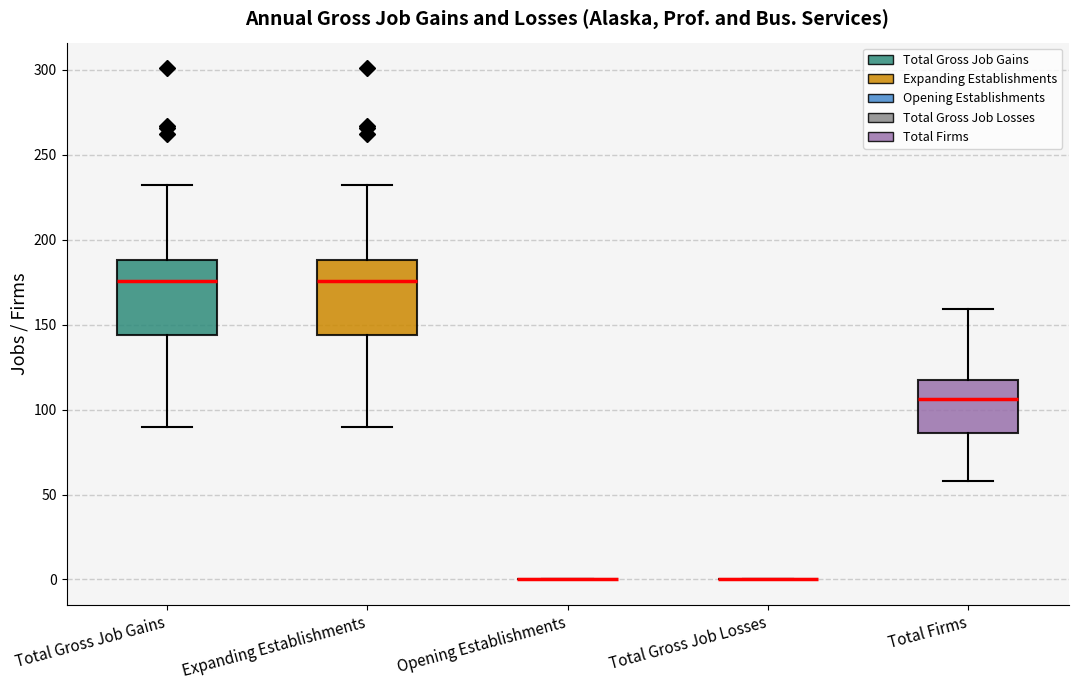

Reading left to right, transcribe this box plot: for each box, give where its median line is, the range the box spans, and where its two whiskers end, as read against the y-axis. The values are not printed on the chart, so give them approximately, as read against the axis.

Total Gross Job Gains: median 175, box 145 to 190, whiskers 90 to 230
Expanding Establishments: median 175, box 145 to 190, whiskers 90 to 230
Opening Establishments: box collapsed to a line at 0, whiskers 0 to 0
Total Gross Job Losses: box collapsed to a line at 0, whiskers 0 to 0
Total Firms: median 105, box 85 to 120, whiskers 60 to 160